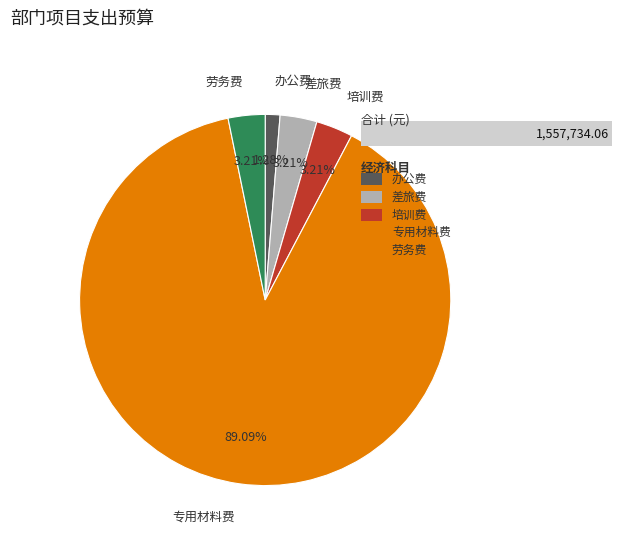

To the nearest percent, what is the combined percentage of 培训费 and 差旅费?

6%